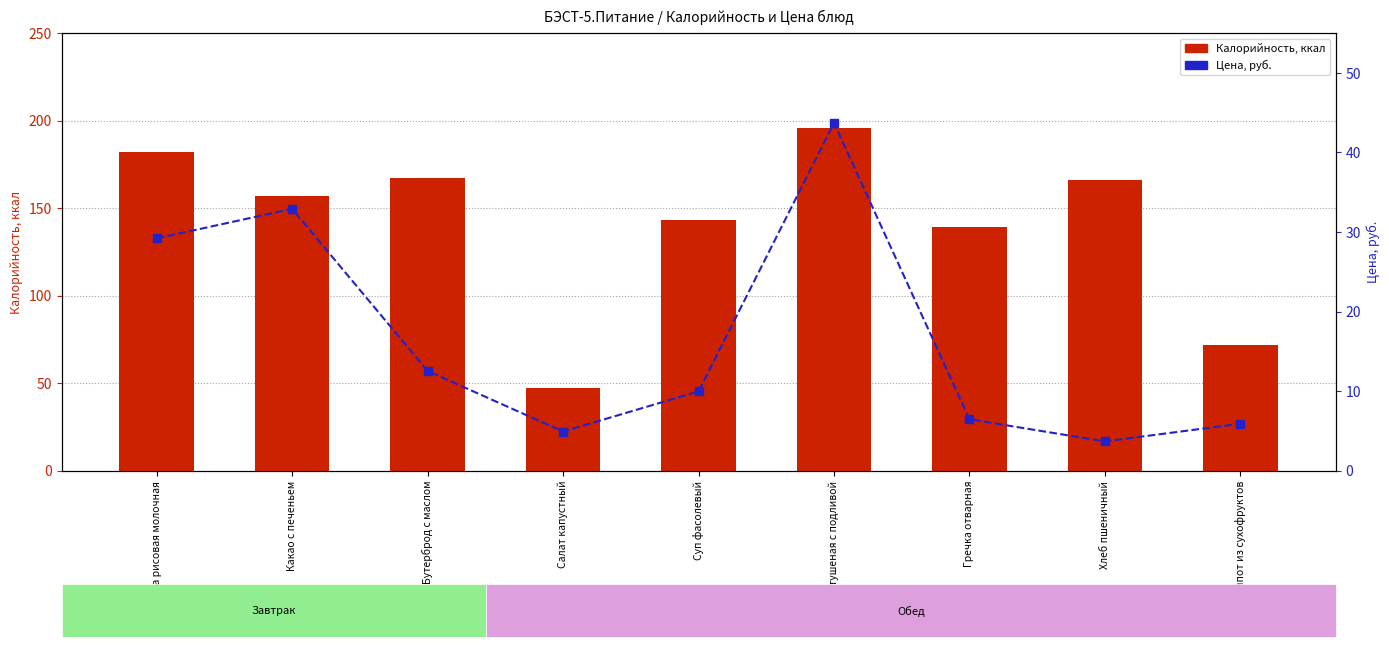

How many values in the Цена series are below 9?

4